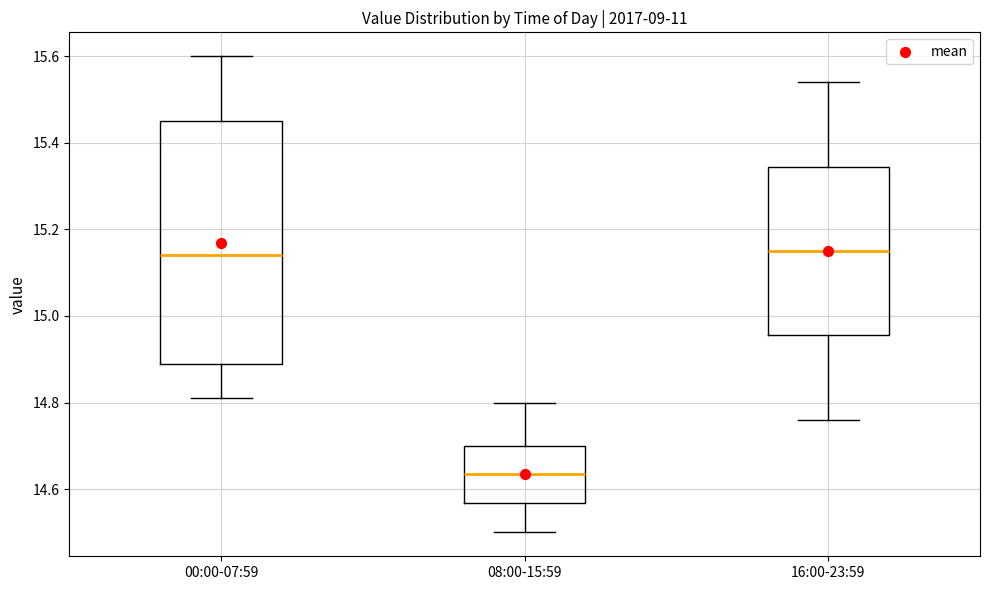

Where is the lower edge of the box for 00:00-07:59 on the y-axis? The values are not printed on the chart, so give them approximately, as read against the axis.

14.90